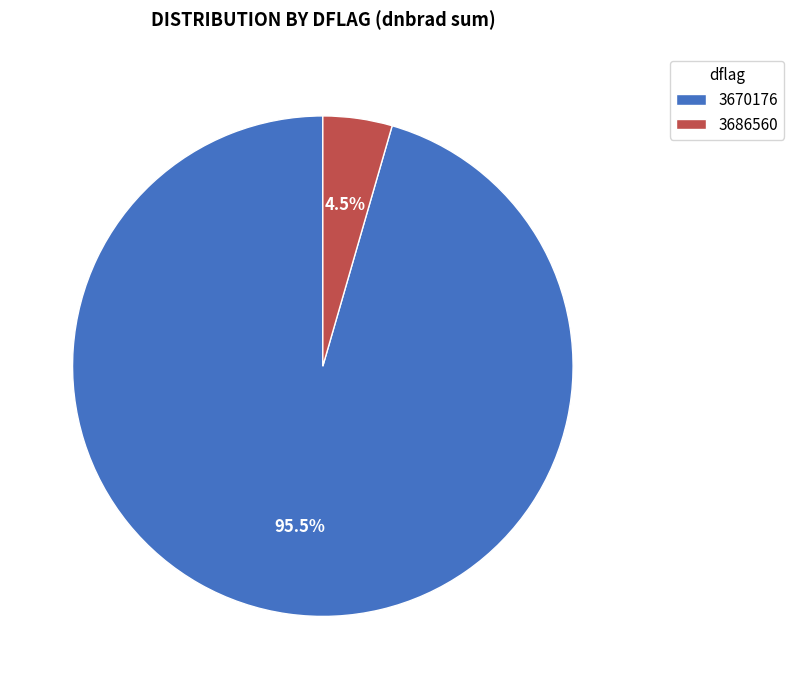

What is the largest slice in the pie chart?

3670176